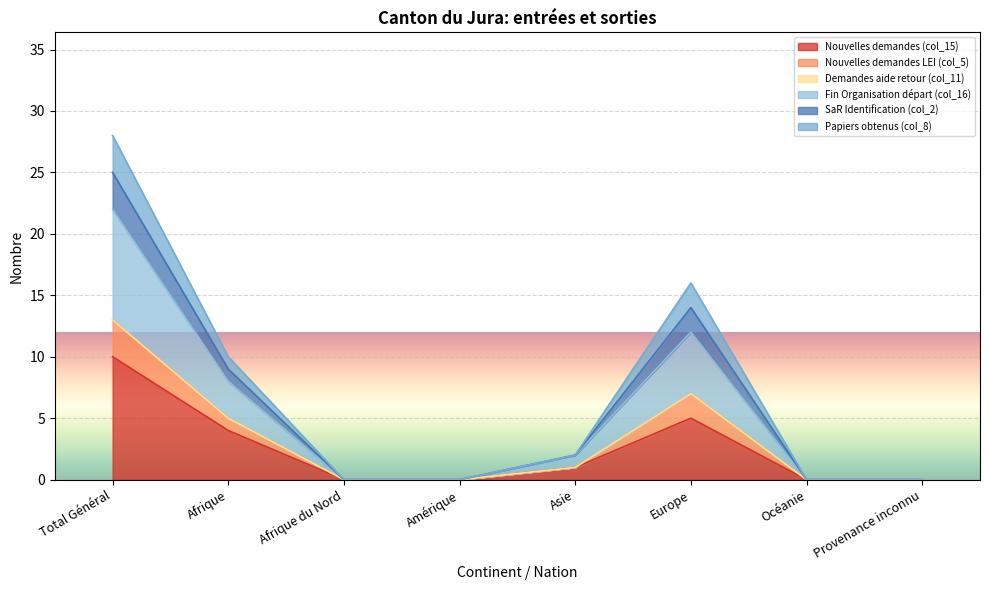

What is the difference between the second highest and second lowest values in the SaR Identification (col_2) series?

14